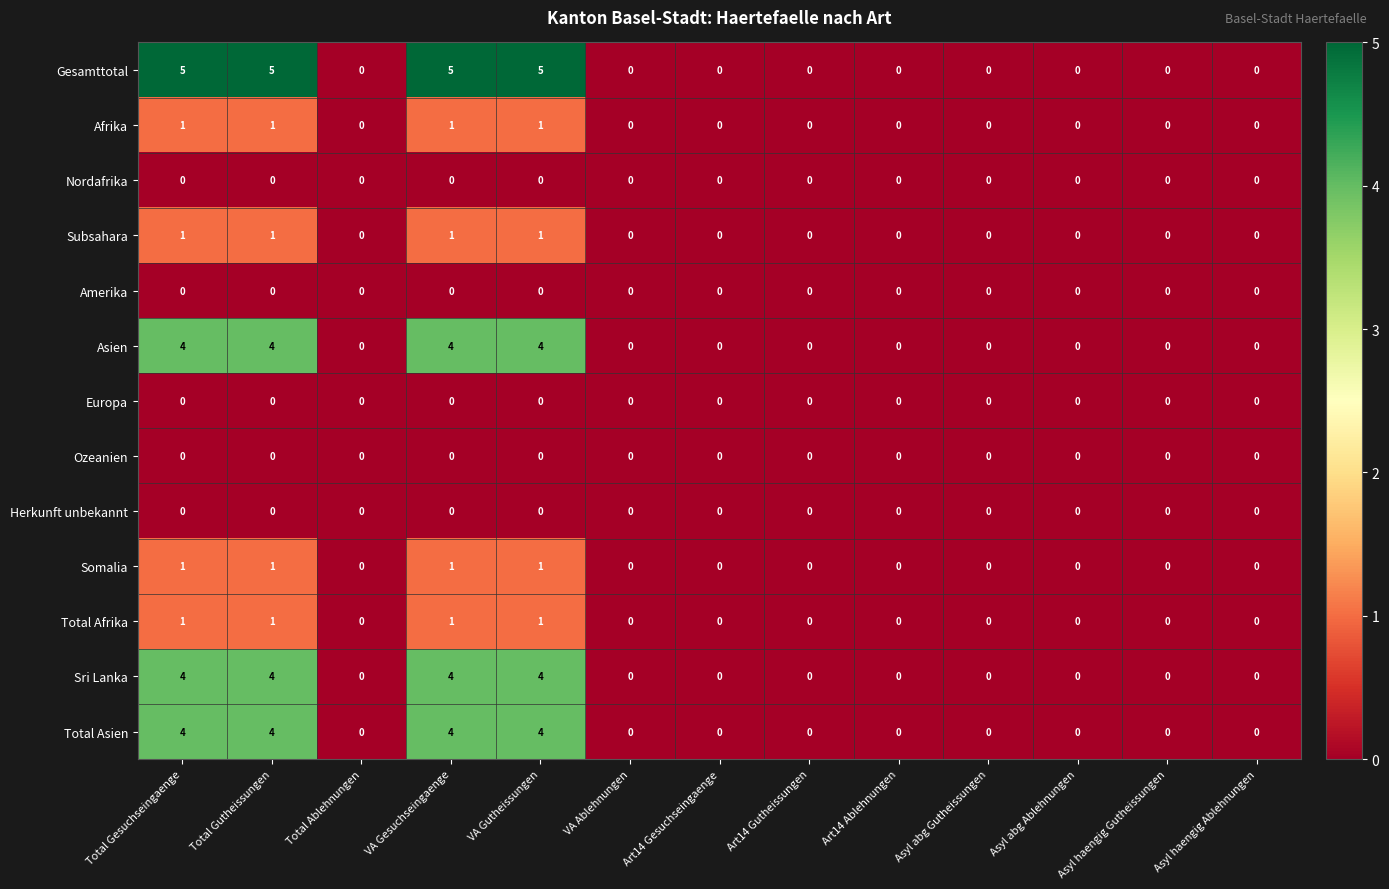

The value of Herkunft unbekannt at Total Gesuchseingaenge is 0. True or false?

True